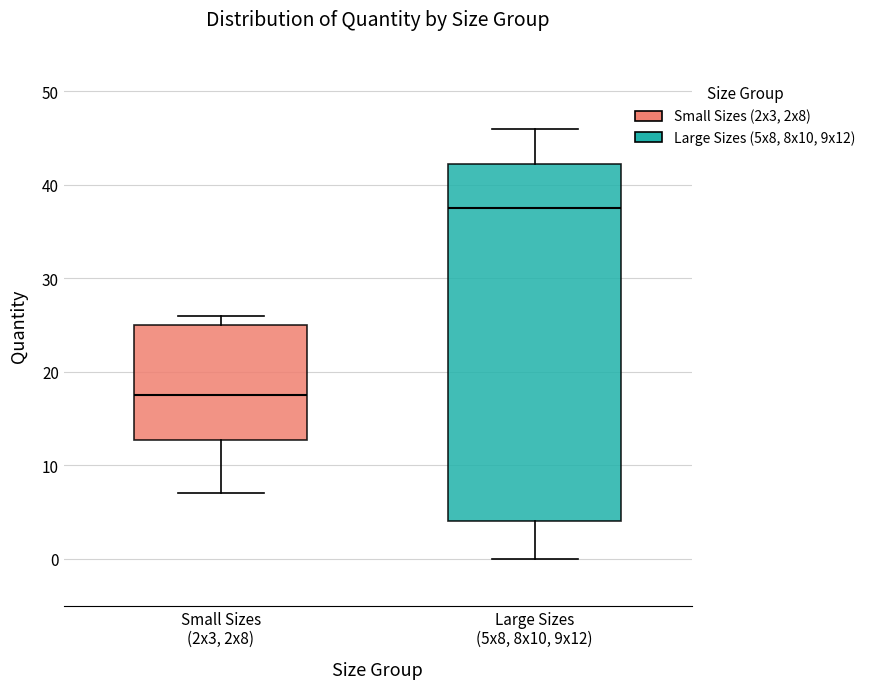

Where does the lower whisker of the box for Small Sizes (2x3, 2x8) end on the y-axis? The values are not printed on the chart, so give them approximately, as read against the axis.

7